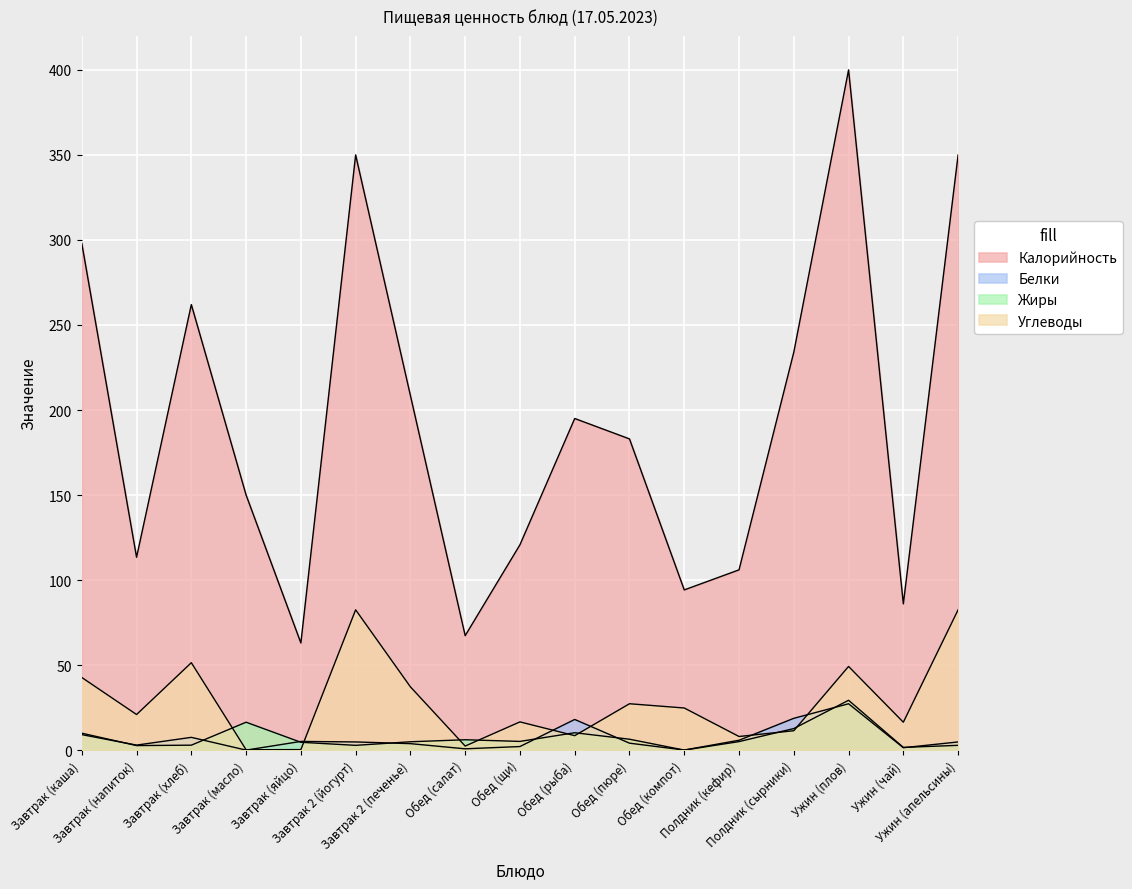

Where does the Калорийность series first go above 183?

Завтрак (каша)